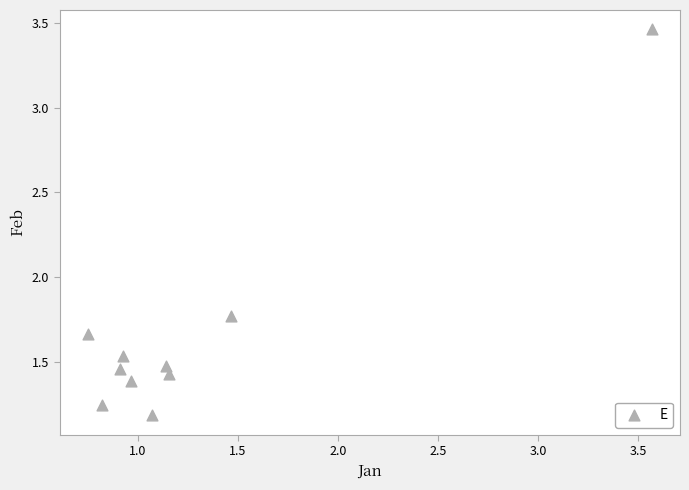

What is the average X value?

1.3